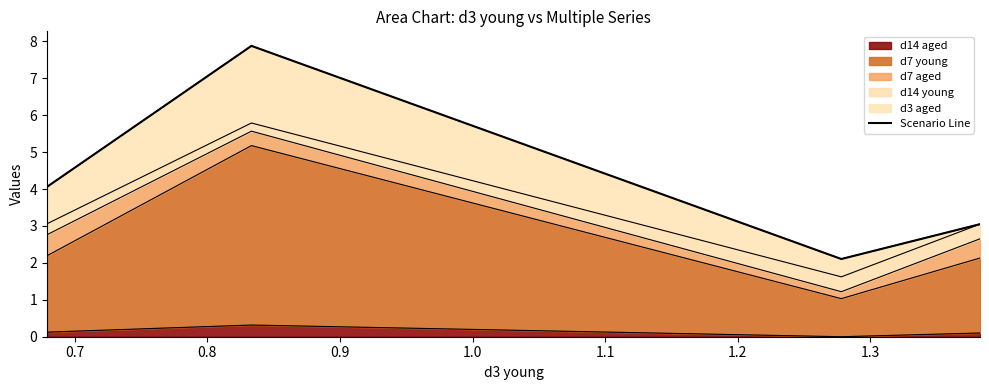

In d14 aged, how many points are higher than both neighbors (excluding endpoints)?

1